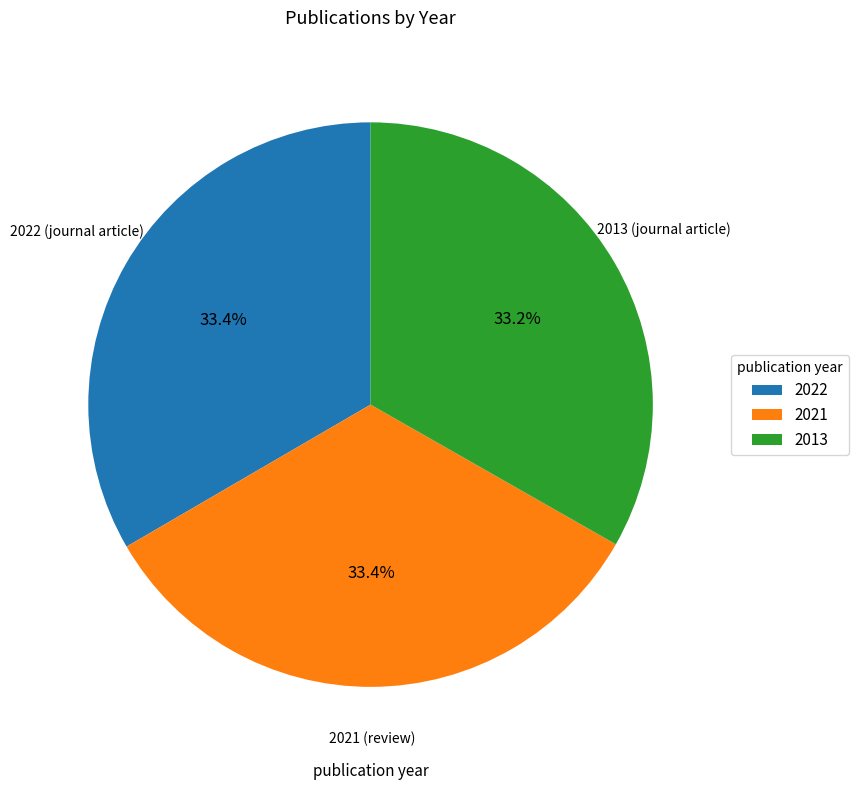

Does 2022 represent more than half of the total?

No